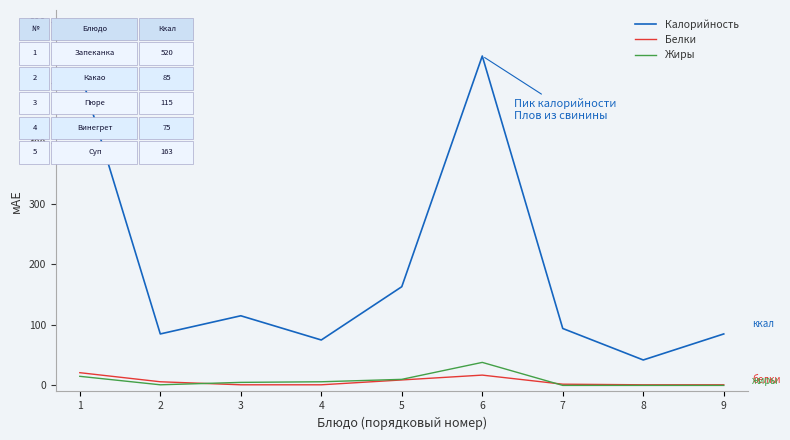

True or false: Калорийность and Белки cross at least once.

False